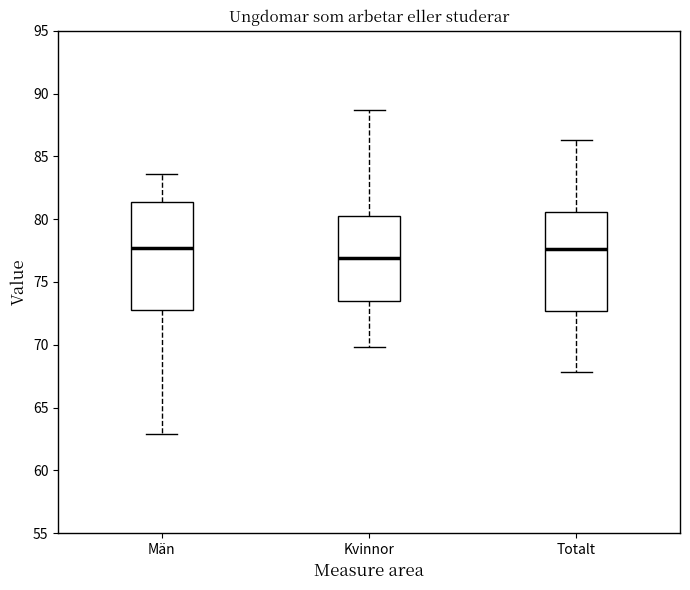

Reading left to right, read every box against the y-axis: the position of its median line, the range the box covers, and the ends of its whiskers. The values are not printed on the chart, so give them approximately, as read against the axis.

Män: median 77.5, box 73.0 to 81.5, whiskers 63.0 to 83.5
Kvinnor: median 77.0, box 73.5 to 80.5, whiskers 70.0 to 88.5
Totalt: median 77.5, box 72.5 to 80.5, whiskers 68.0 to 86.5